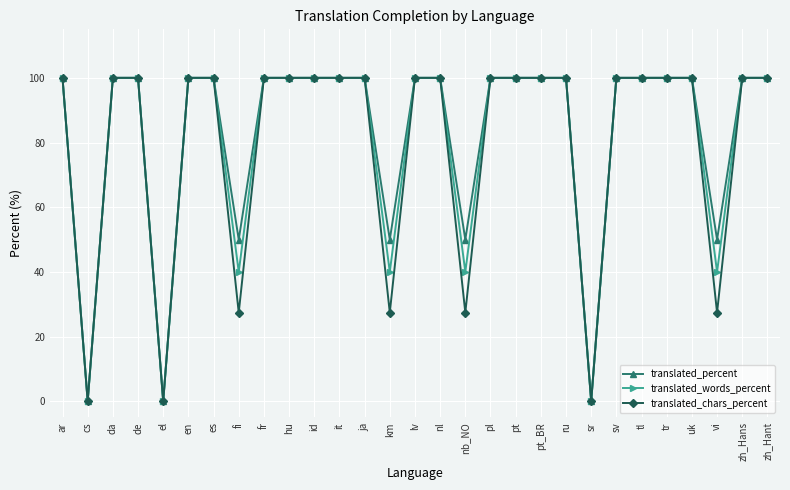

What is the label of the 7th point from the right?

sv